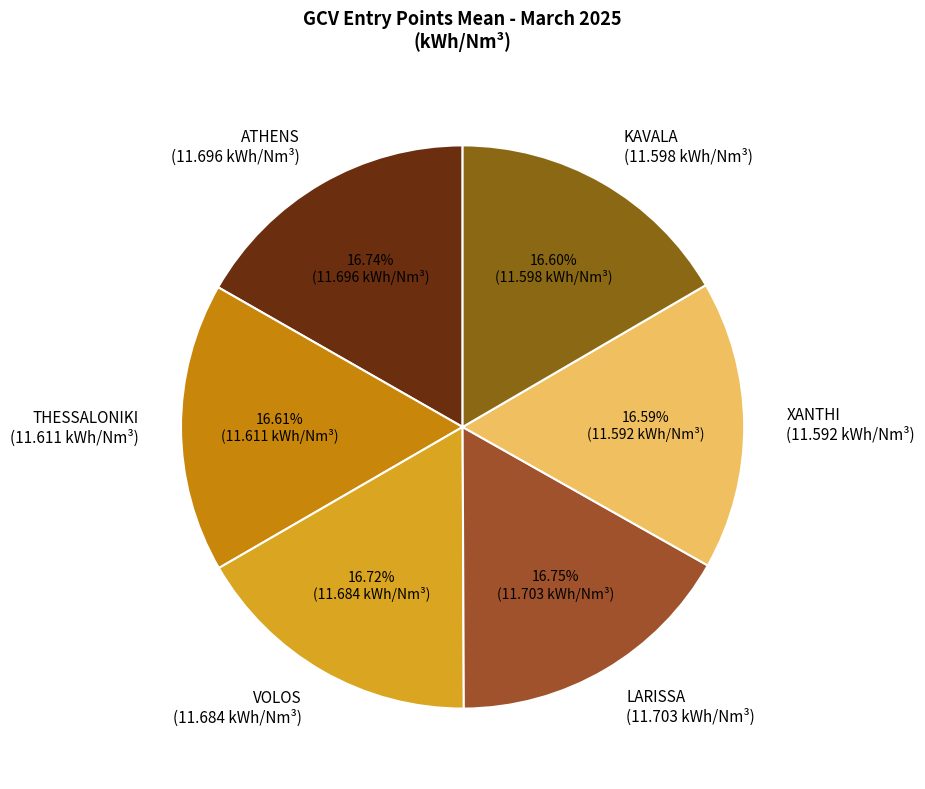

Does any single category account for the majority?

No